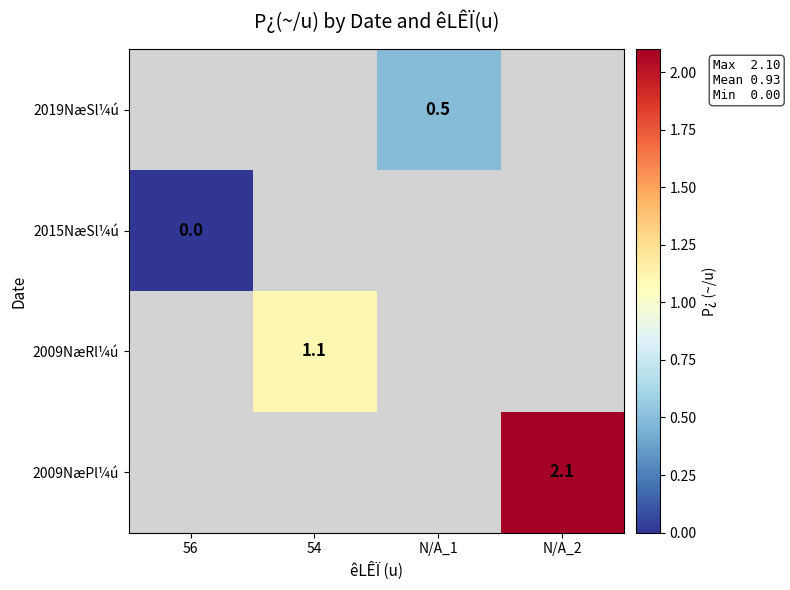

True or false: 2009NæPl¼ú has a value of 3.2 at N/A_2.

False